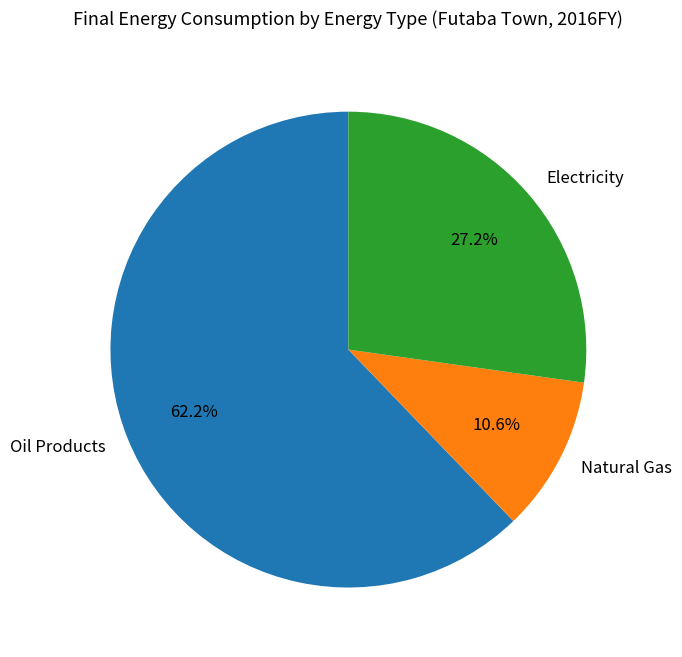

Is it true that Electricity is 27% of the pie?

True